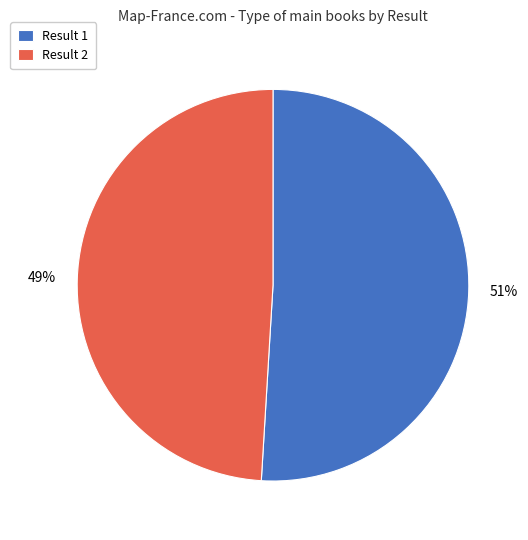

Between Result 1 and Result 2, which is larger?

Result 1